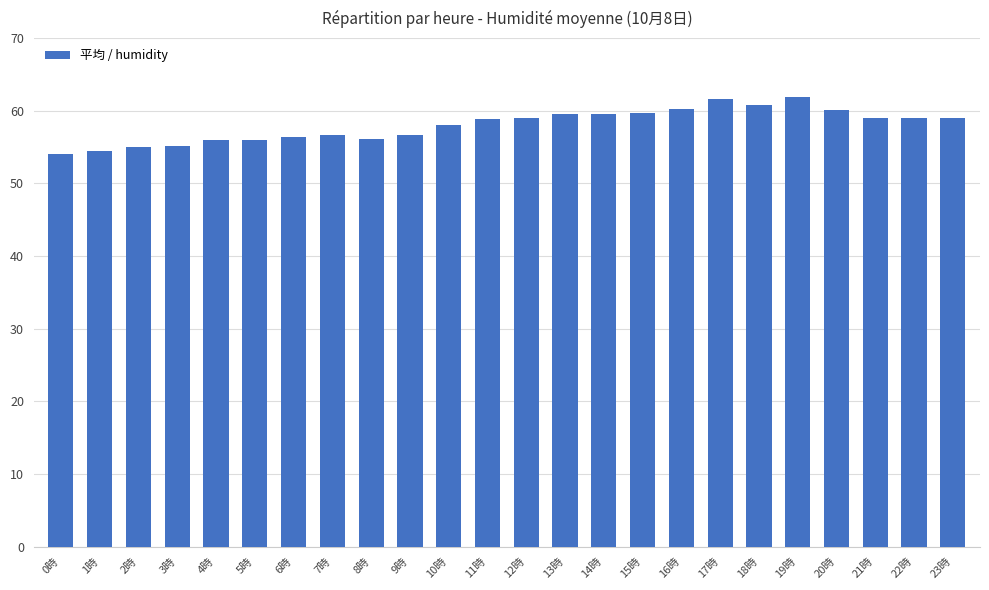

What is the label of the 3rd bar from the left?

2時